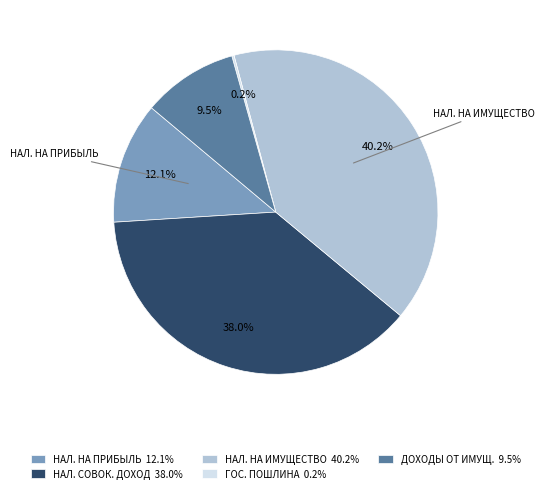

Is there a majority slice in this chart?

No